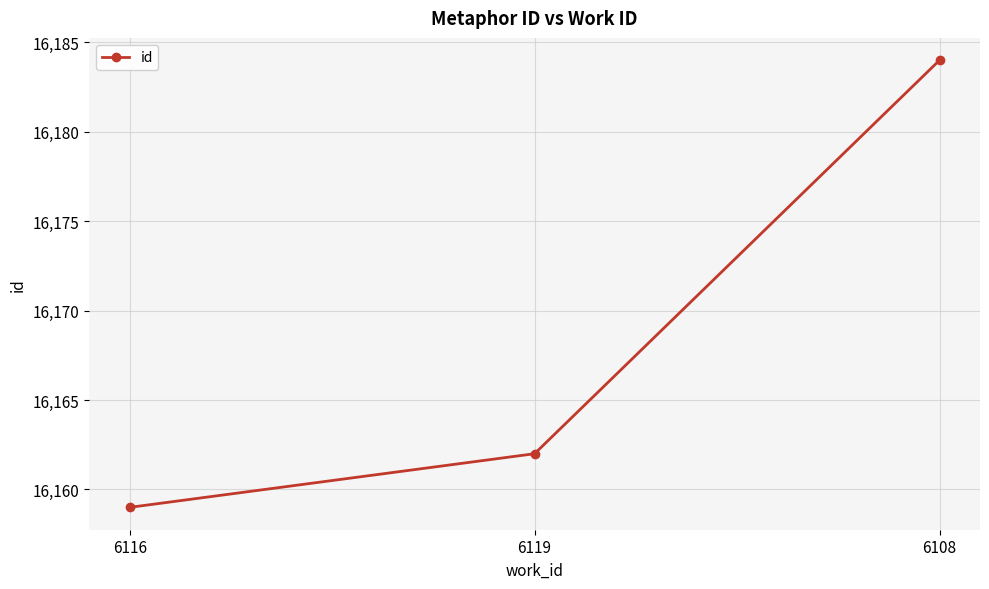

Which has a higher value, 6108 or 6119?

6108